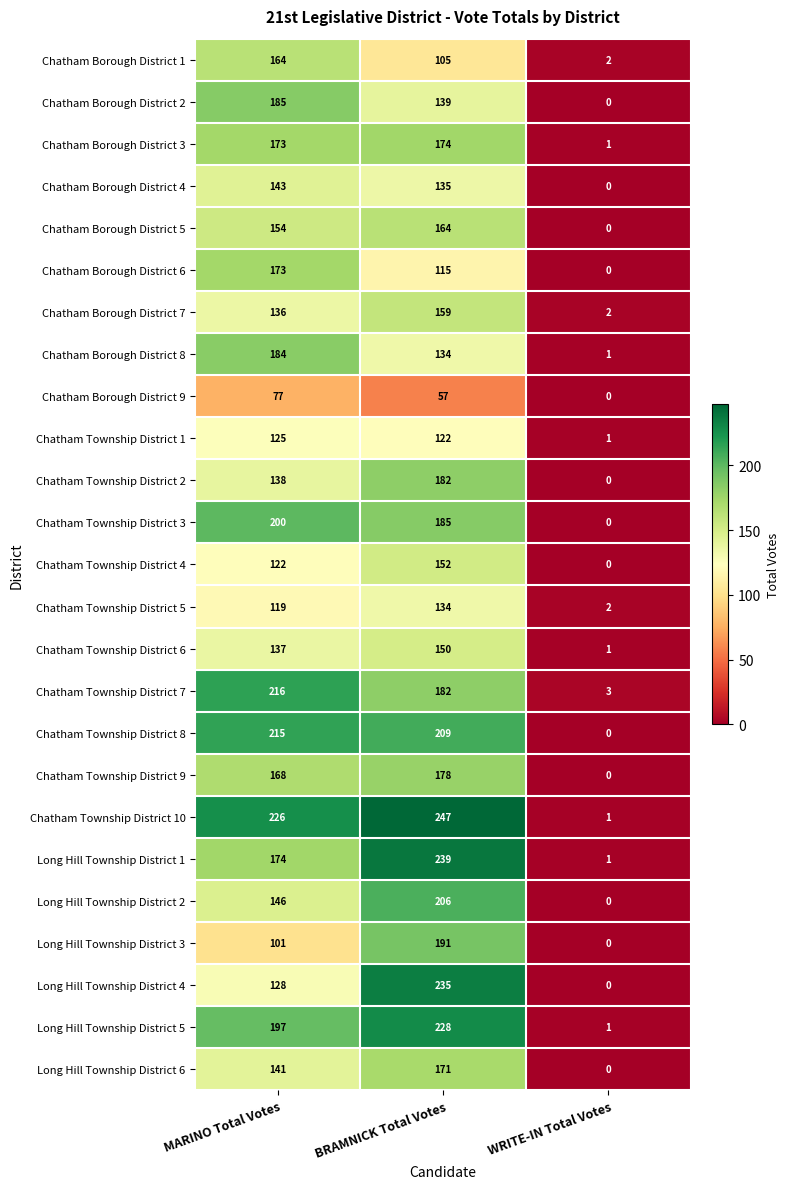

At how many categories does at least one series exceed 78?

2